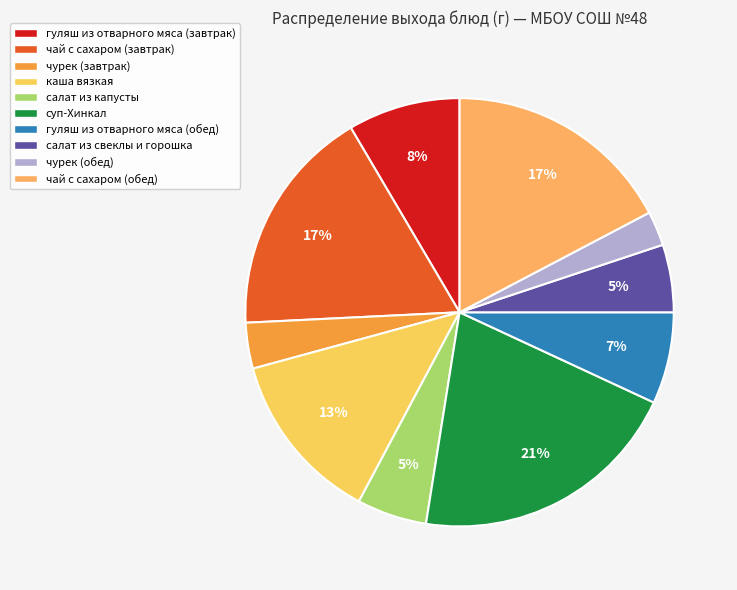

Is there a majority slice in this chart?

No